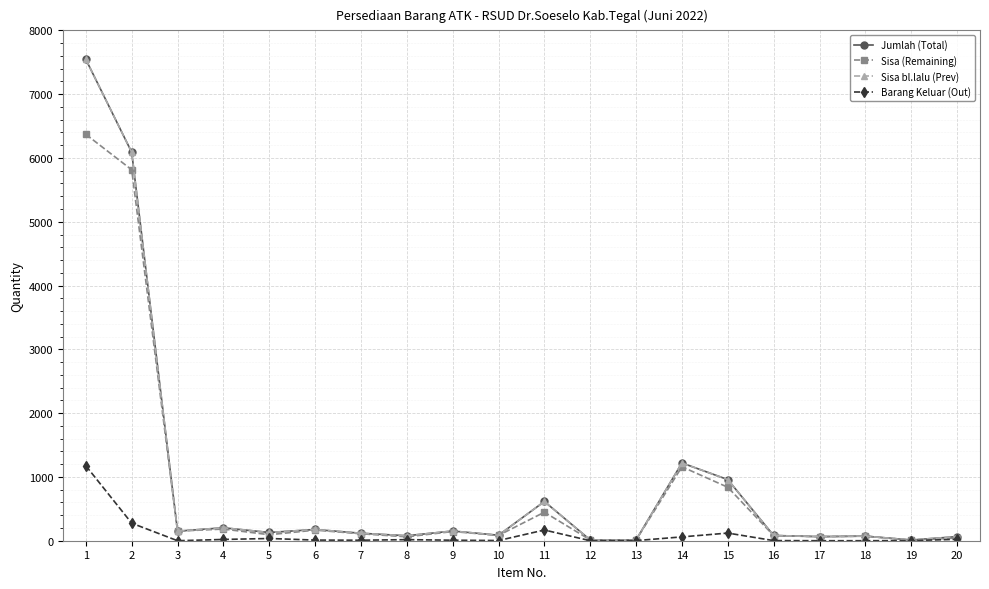

Reading left to right, extract all data points from this chart.

Jumlah (Total): 7545	6090	150	203	129	176	117	78	152	86	615	12	13	1219	958	82	64	72	11	64
Sisa (Remaining): 6370	5815	150	183	94	166	109	61	144	83	447	12	11	1159	838	80	64	72	9	42
Sisa bl.lalu (Prev): 7545	6090	150	203	129	176	117	78	152	86	615	12	13	1219	958	82	64	72	11	64
Barang Keluar (Out): 1175	275	0	20	35	10	8	17	8	3	168	0	2	60	120	2	0	0	2	22